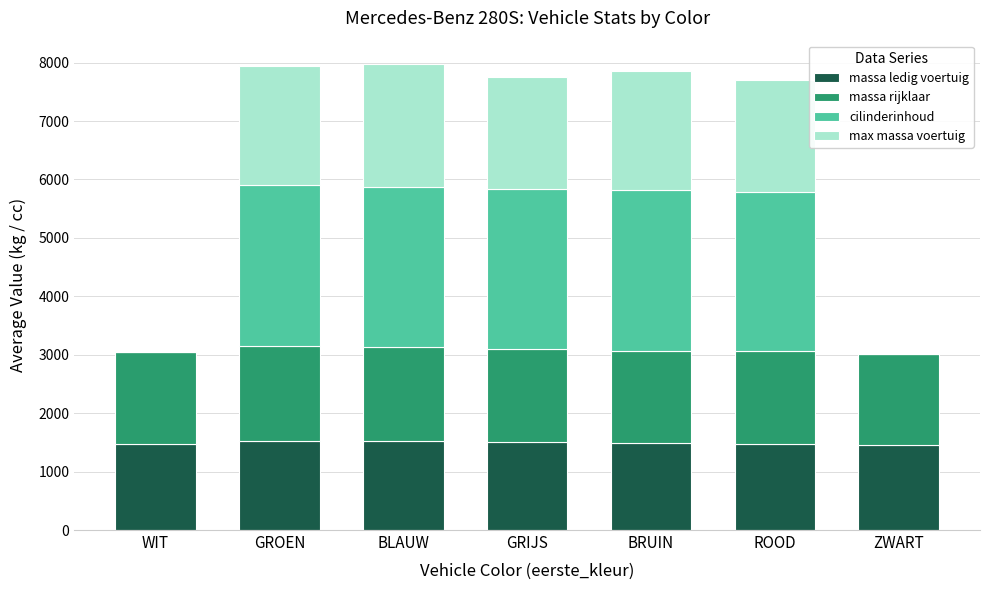

The massa ledig voertuig series shows 603.3 at ROOD. True or false?

False